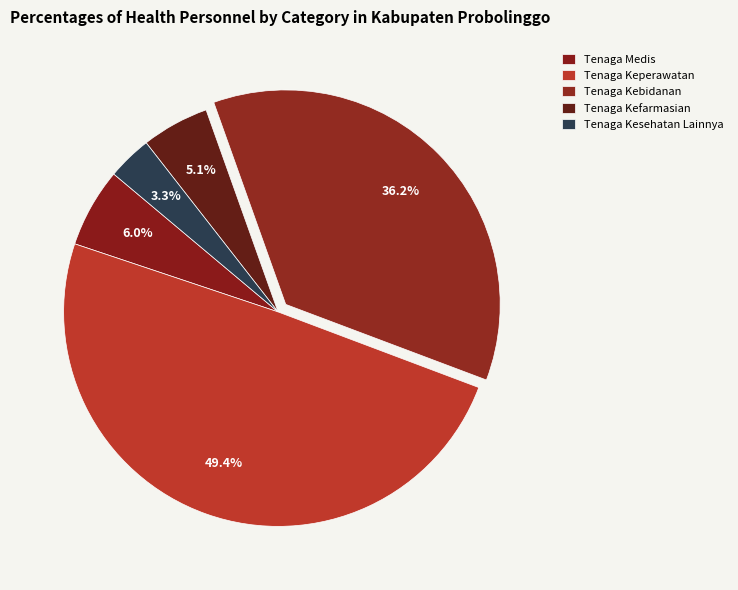

How many segments does this pie chart have?

5